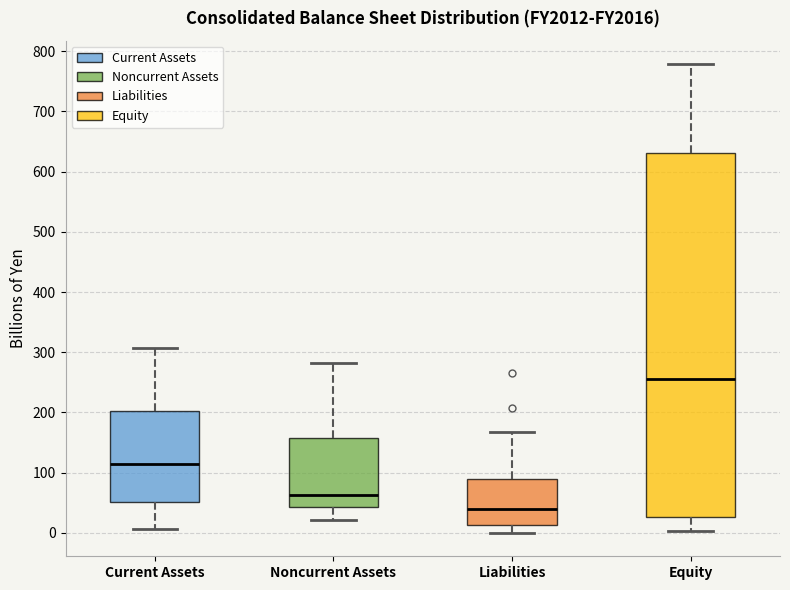

Comparing the boxes themselves (not the whiskers), which one is the tallest?

Equity